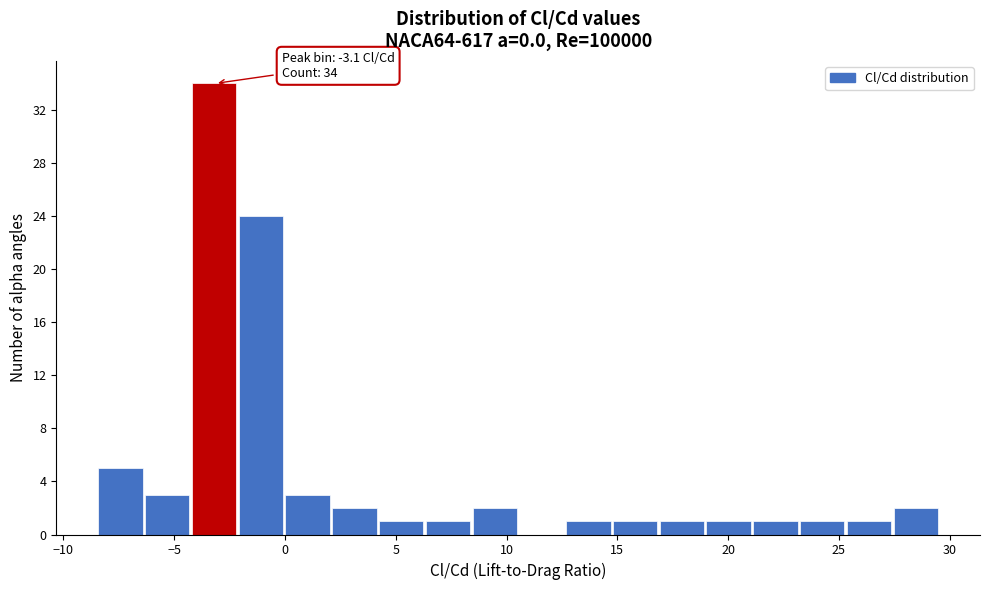

Which range on the x-axis has the tallest bar?

-4.0 to -2.0